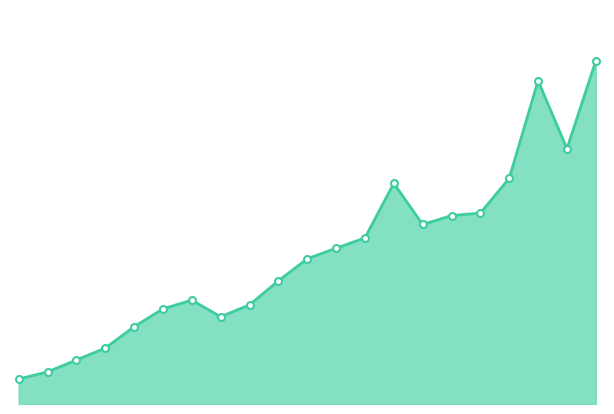

Which label corresponds to the largest value in the chart?

20.0